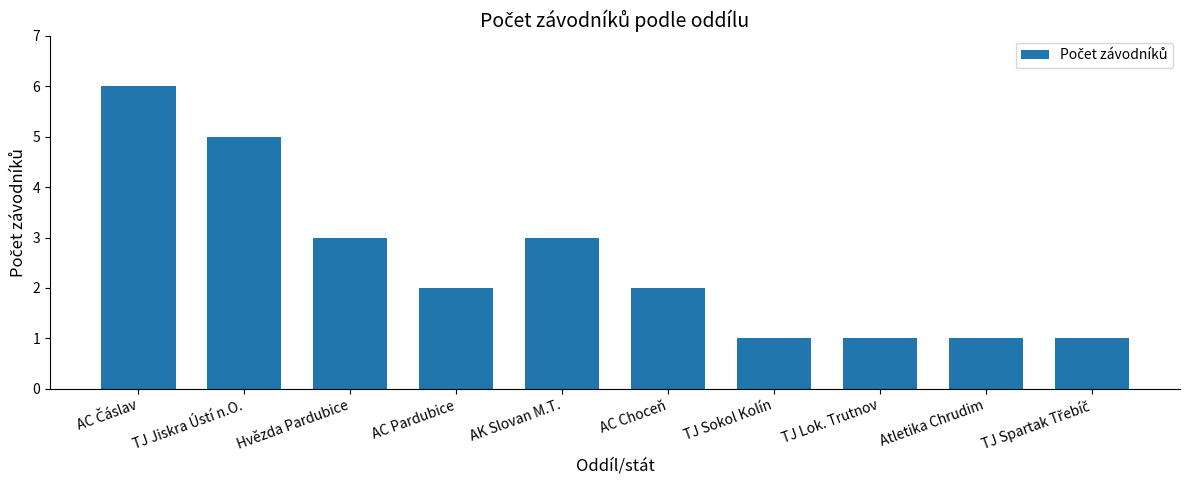

What is the difference between the maximum and minimum values?

5